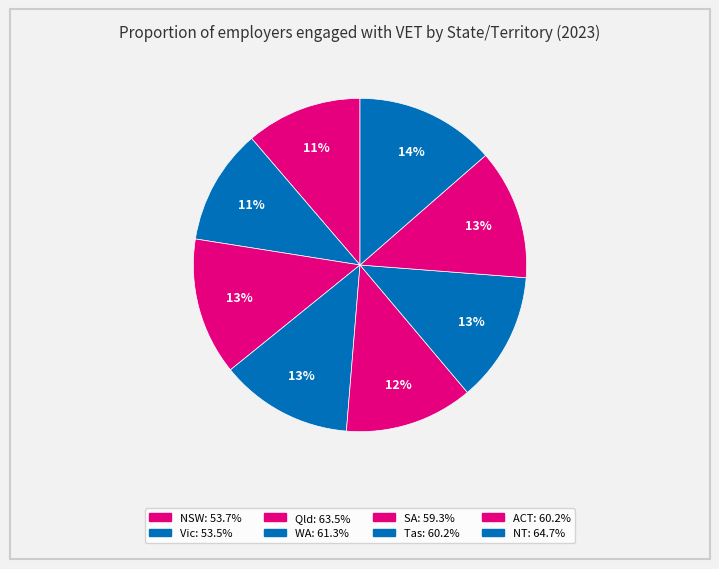

How many slices are in this pie chart?

8